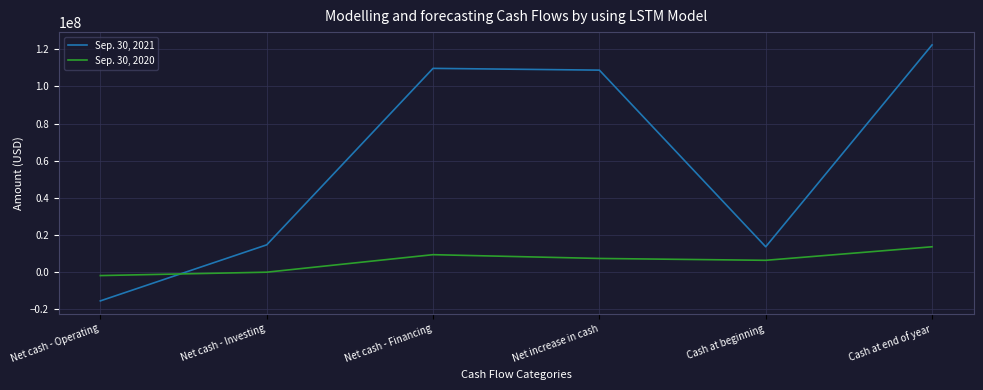

Rank the series by their maximum value, from highest to lowest.

Sep. 30, 2021, Sep. 30, 2020